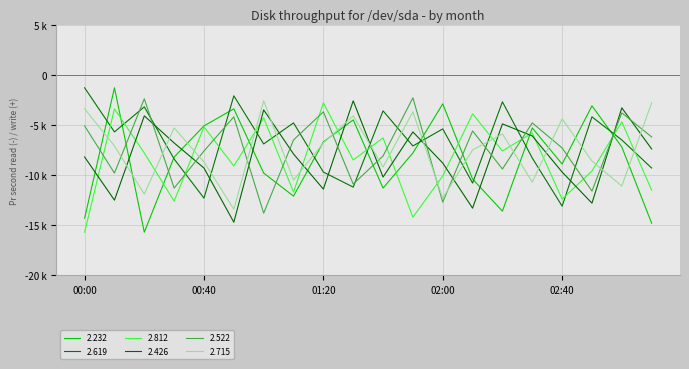

Does the chart have visible grid lines?

Yes